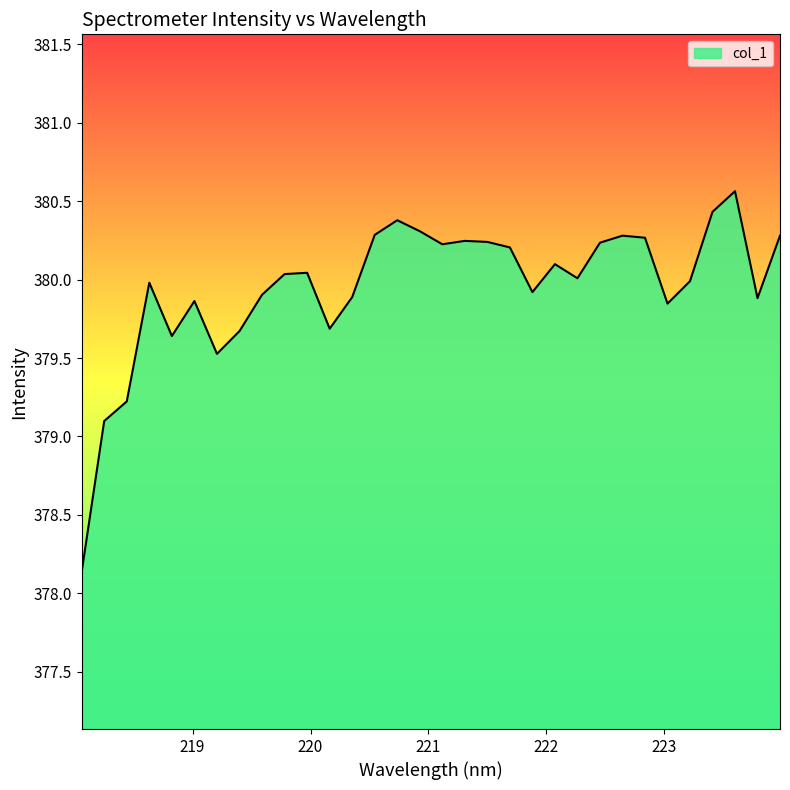

What is the greatest value displayed?

380.6